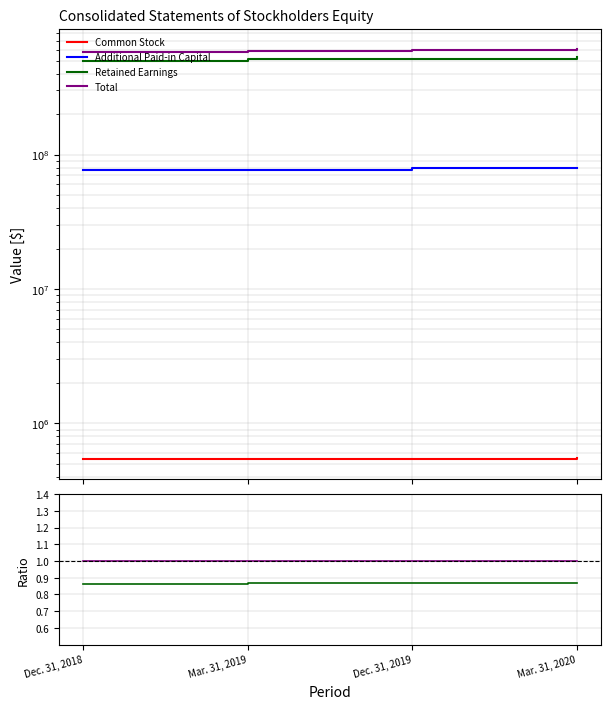

True or false: Total and Additional Paid-in Capital intersect in this chart.

False